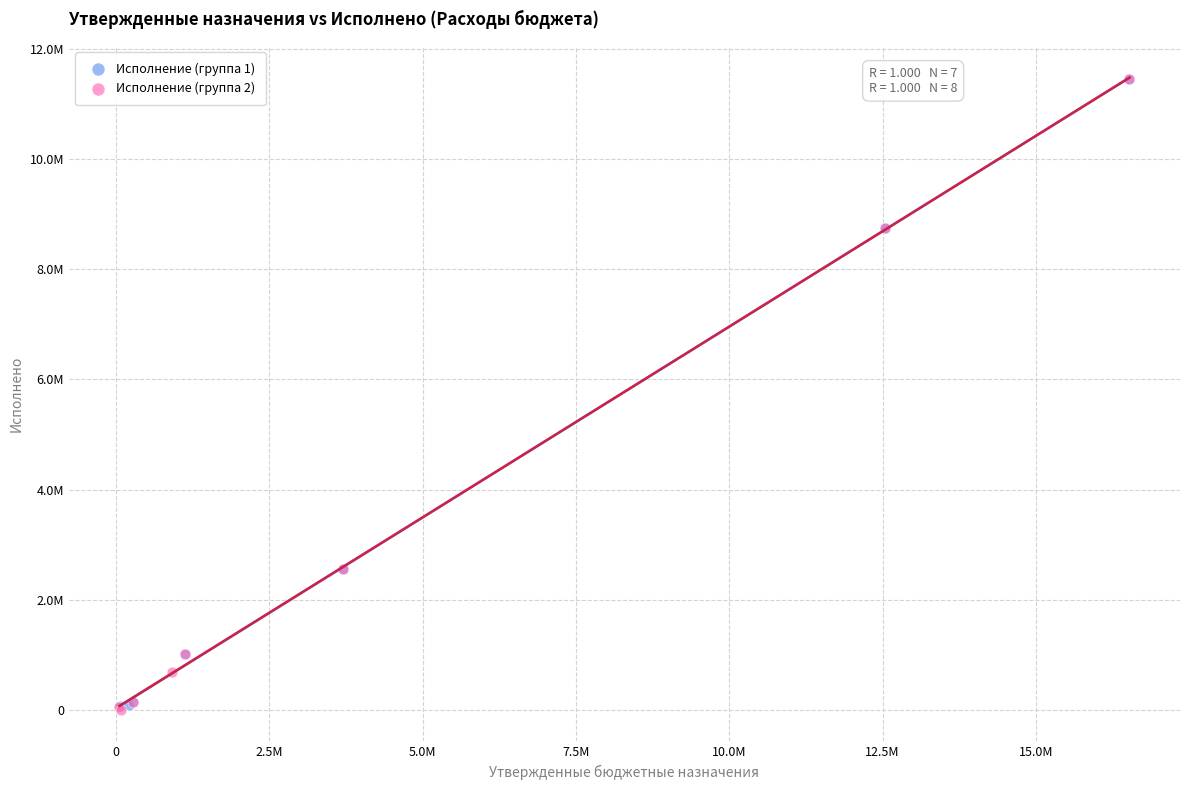

What are all the series names shown in the legend?

Исполнение (группа 1), Исполнение (группа 2)